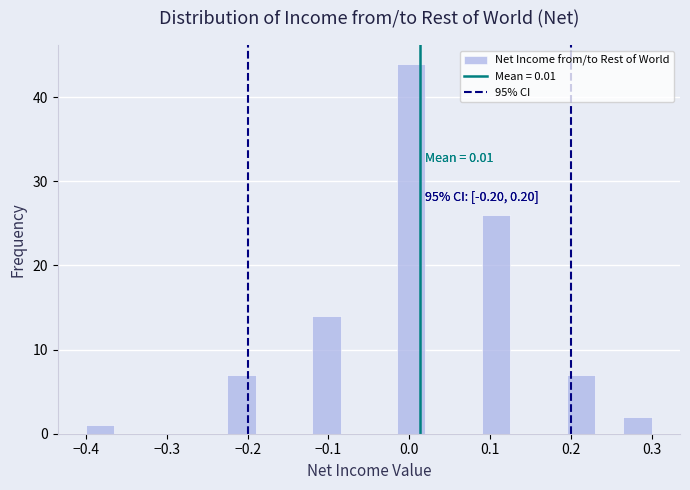

Around what value on the x-axis is the tallest bar? Give the approximate position of its centre, as read against the axis.

0.00